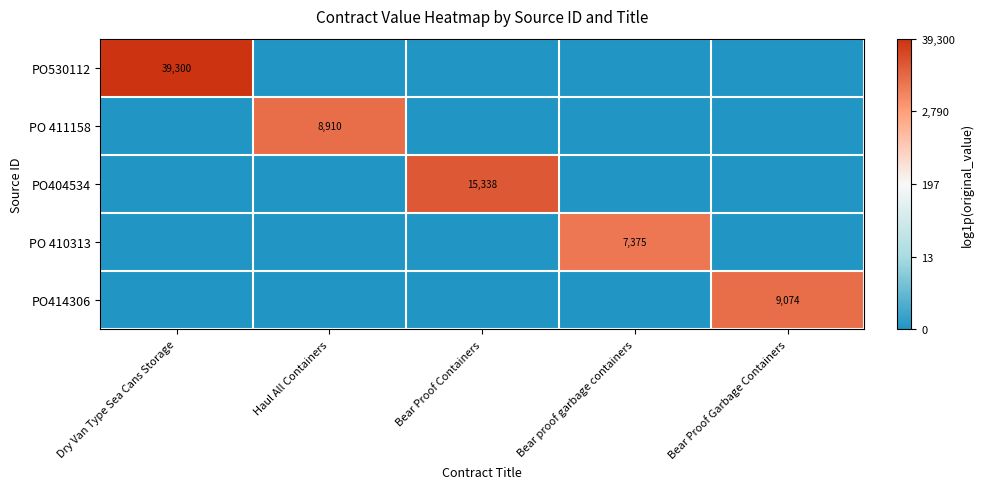

Is it true that PO530112 equals 69859 at Dry Van Type Sea Cans Storage?

False